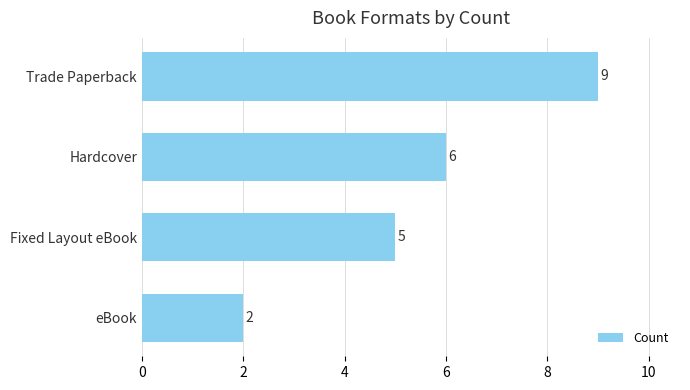

Rank the categories by value from lowest to highest.

eBook, Fixed Layout eBook, Hardcover, Trade Paperback